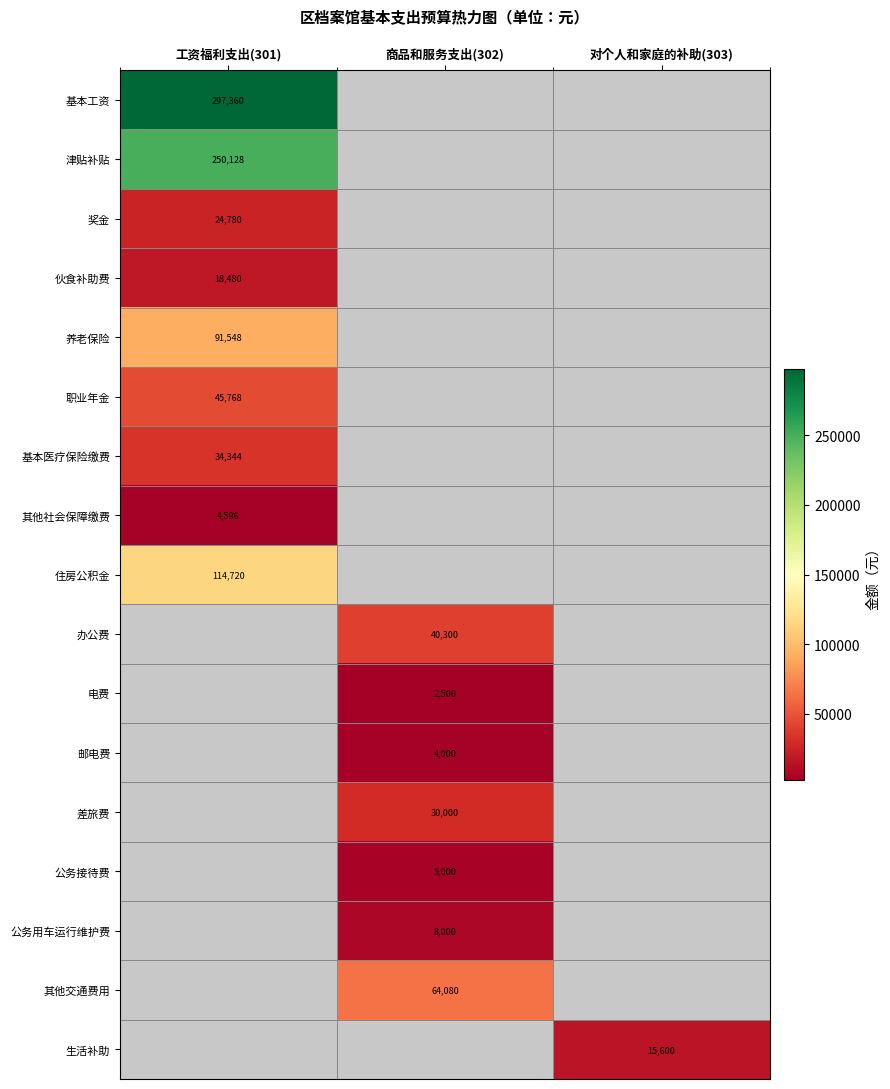

The 职业年金 series shows 17958 at 工资福利支出(301). True or false?

False